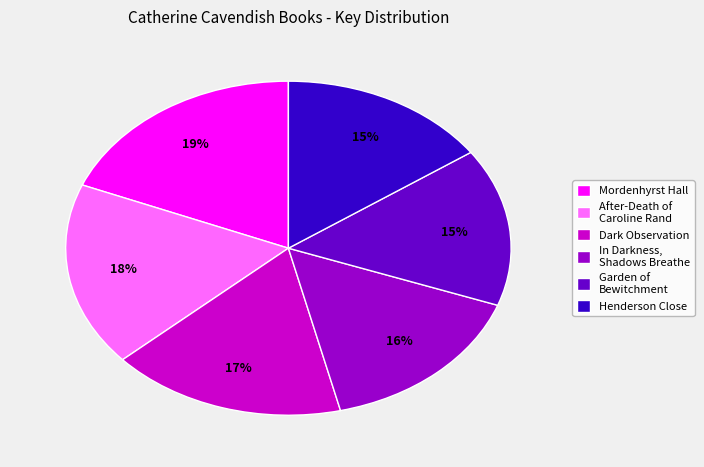

Approximately how many times larger is the value at Mordenhyrst Hall compared to In Darkness, Shadows Breathe?

1.2